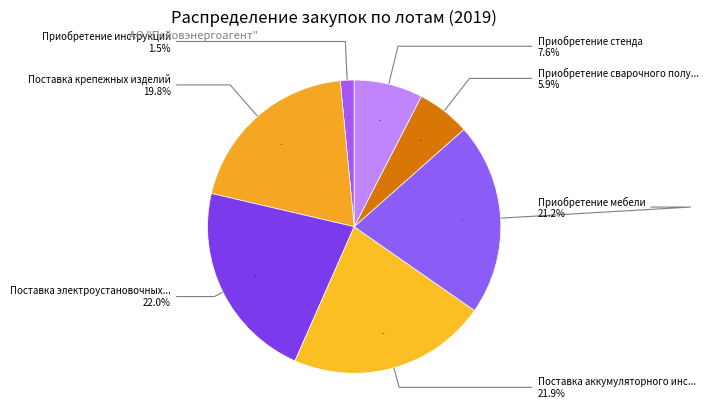

To the nearest percent, what is the average slice percentage?

14%